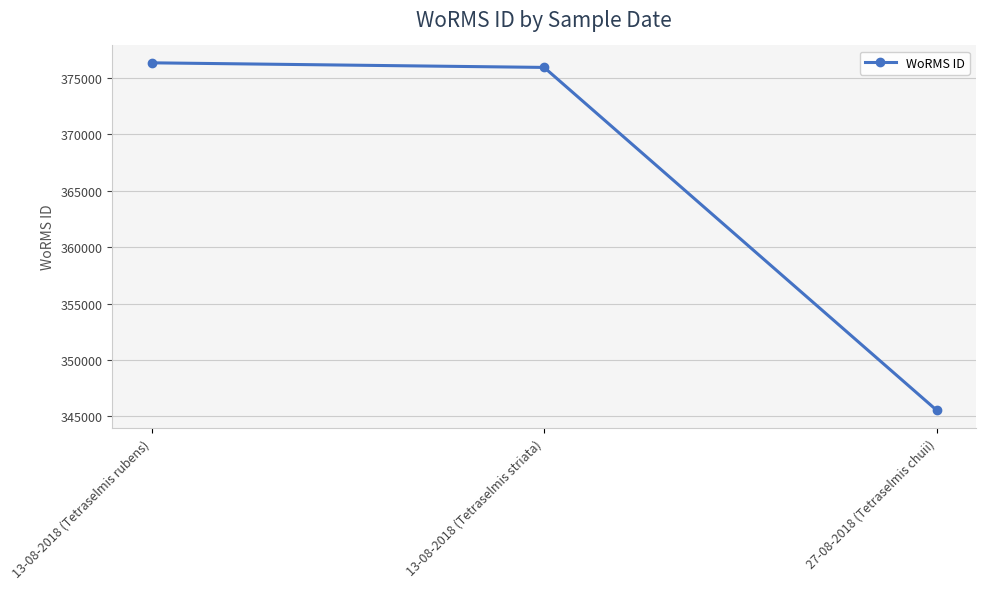

What is the smallest value displayed?

345528